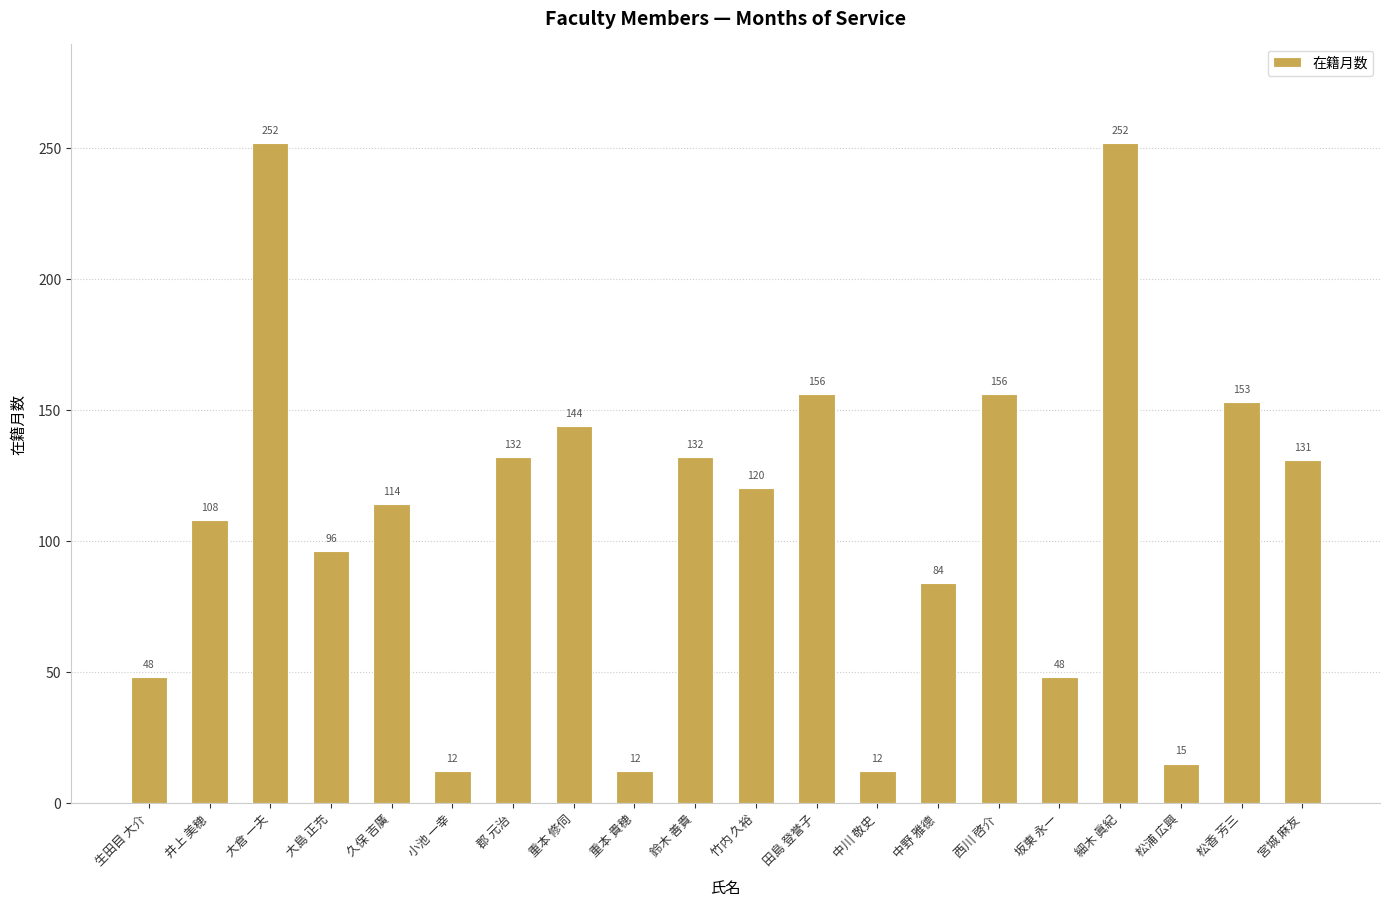

Count the number of categories in the chart.

20